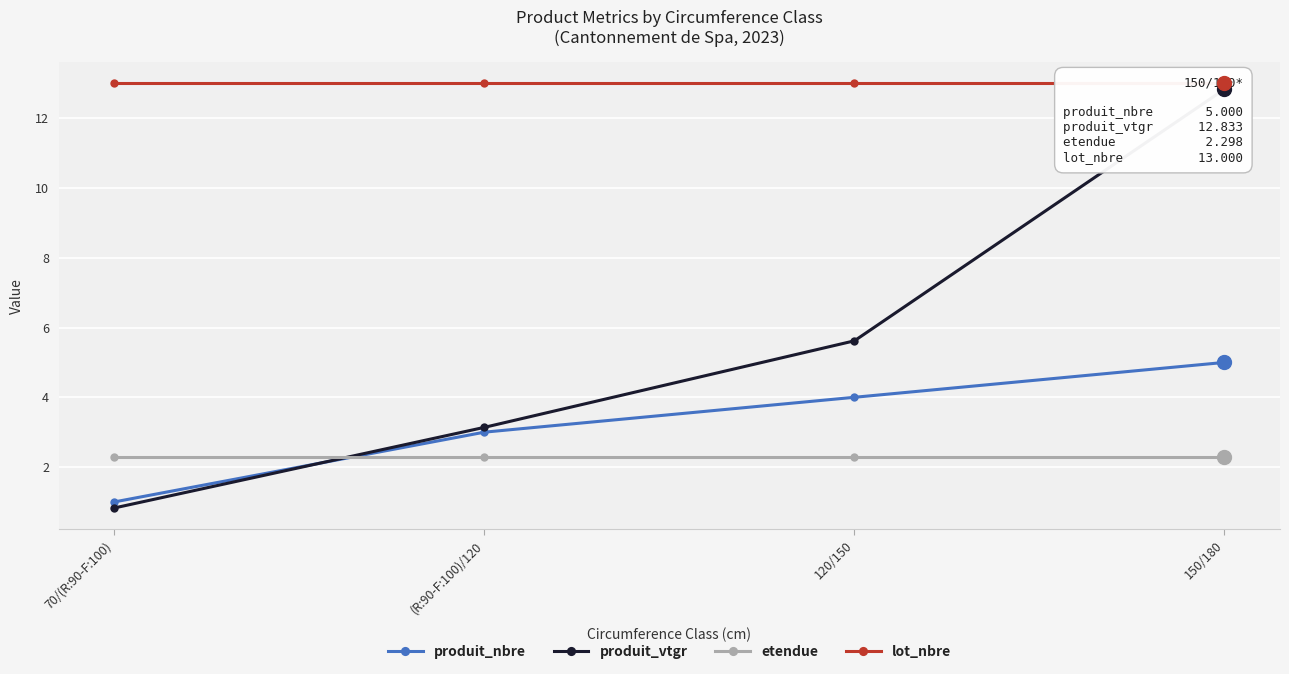

How many data points does each series have?

4